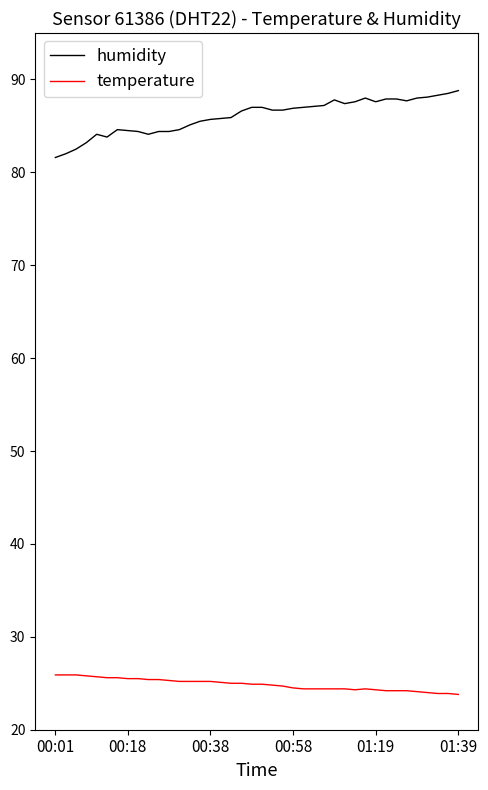

List the series in order of their overall mean, highest first.

humidity, temperature